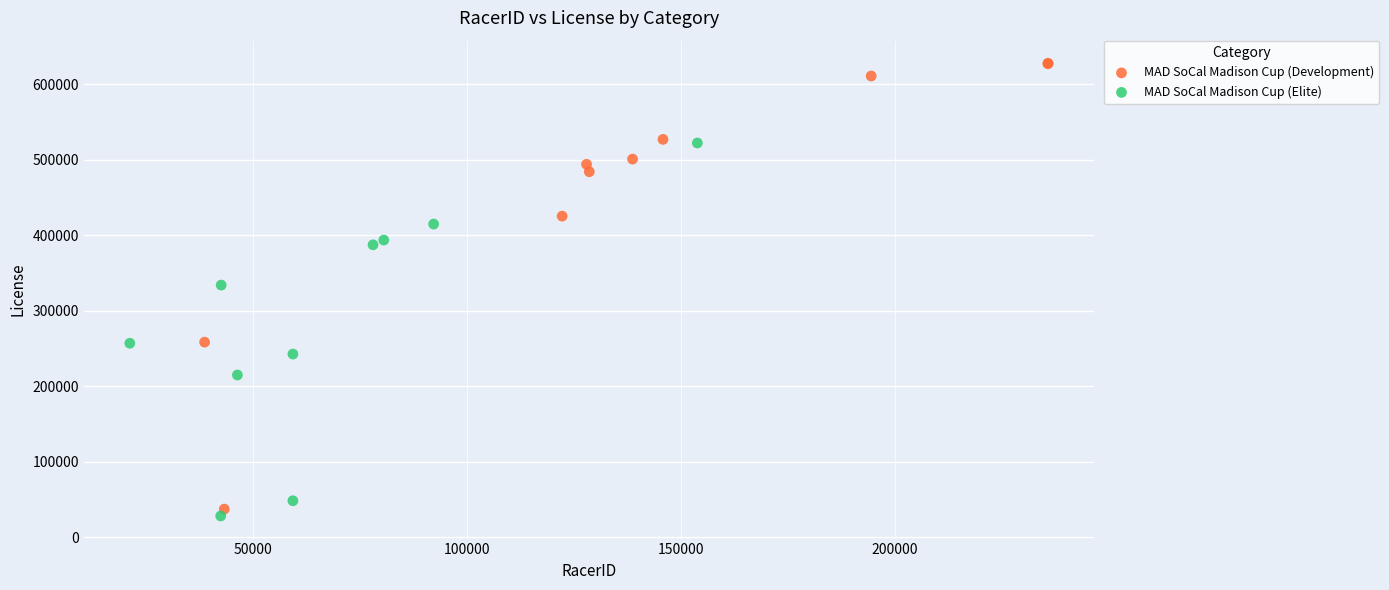

Which series contains the highest Y value?

MAD SoCal Madison Cup (Development)